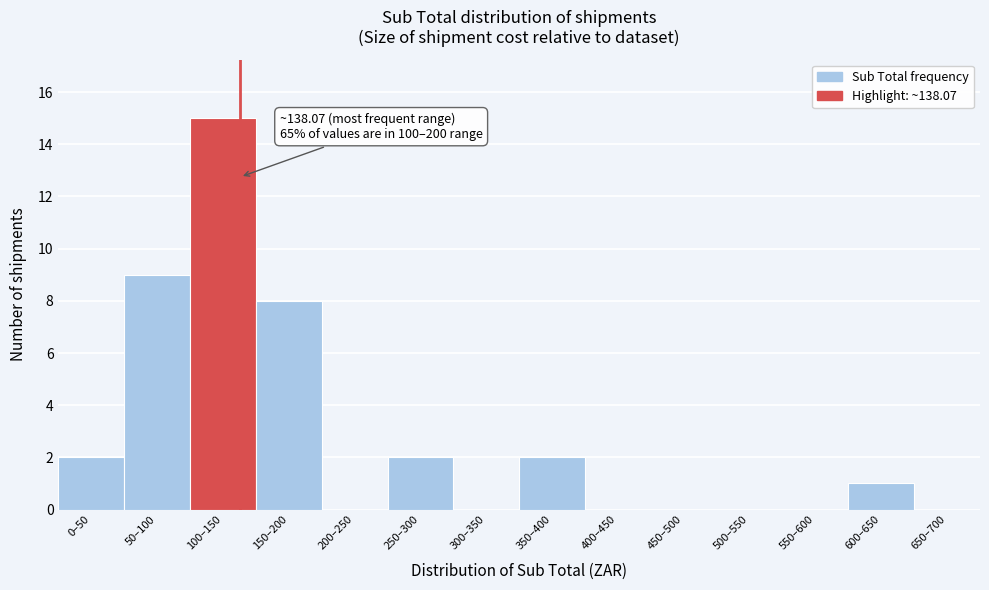

Reading right to left, what are all the values shown in this chart?

650–700=0	600–650=1	550–600=0	500–550=0	450–500=0	400–450=0	350–400=2	300–350=0	250–300=2	200–250=0	150–200=8	100–150=15	50–100=9	0–50=2